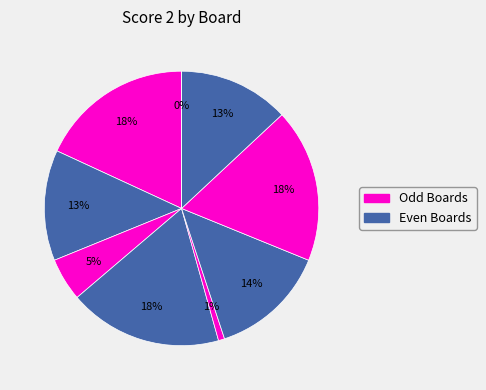

Approximately how many times larger is the value at Board 8 compared to Board 2?

1.0